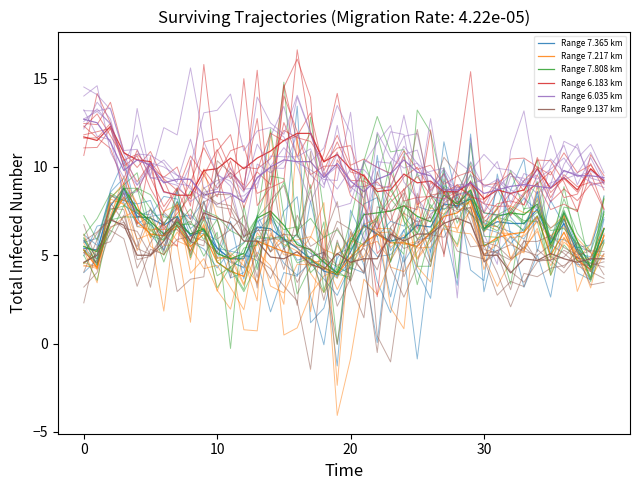

What is the lowest value of the Range 9.137 km series?

4.0